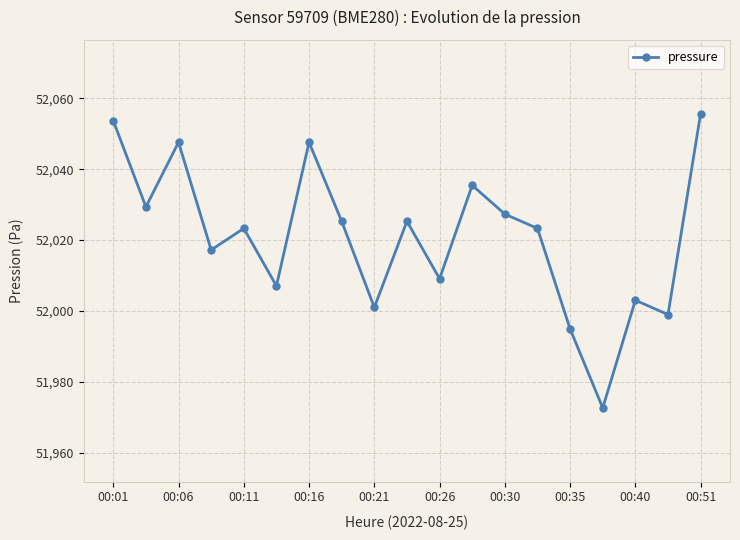

Reading left to right, transcribe all the data shown in this chart.

52053.7	52029.4	52047.6	52017.2	52023.3	52007.1	52047.6	52025.3	52001.0	52025.3	52009.1	52035.5	52027.3	52023.3	51994.9	51972.6	52003.0	51999.0	52055.8